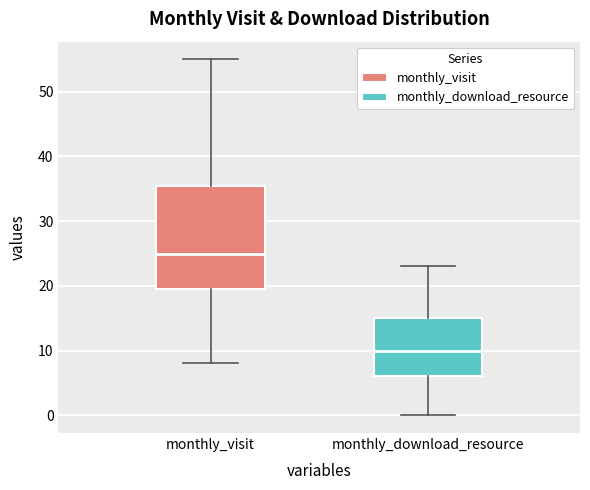

Comparing the boxes themselves (not the whiskers), which one is the tallest?

monthly_visit